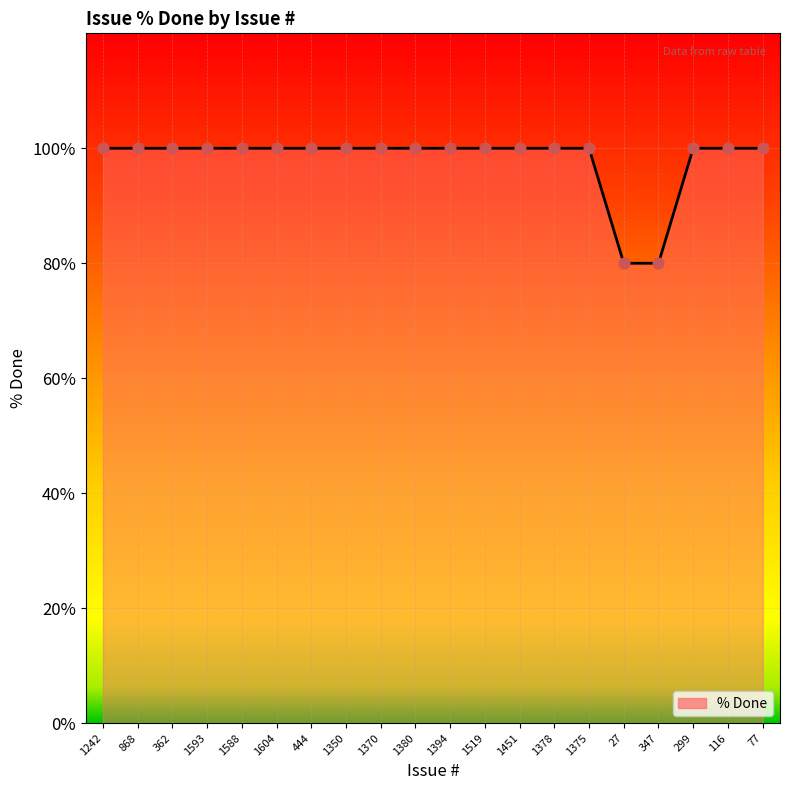

What is the change in value from 347 to 116?

+20